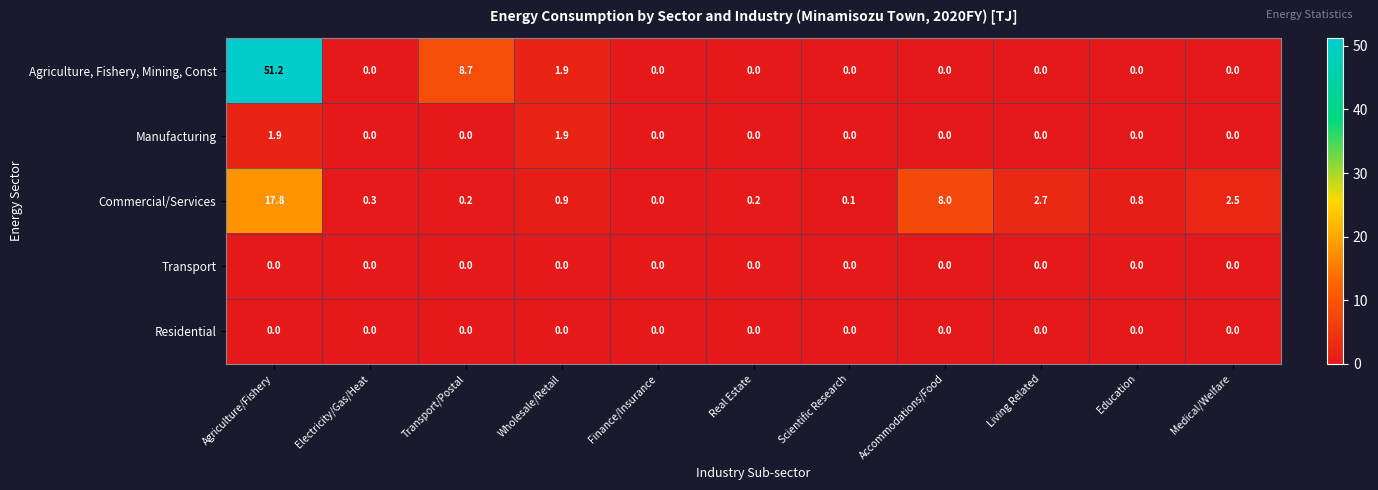

Which series has the largest range (max minus min)?

Agriculture, Fishery, Mining, Const